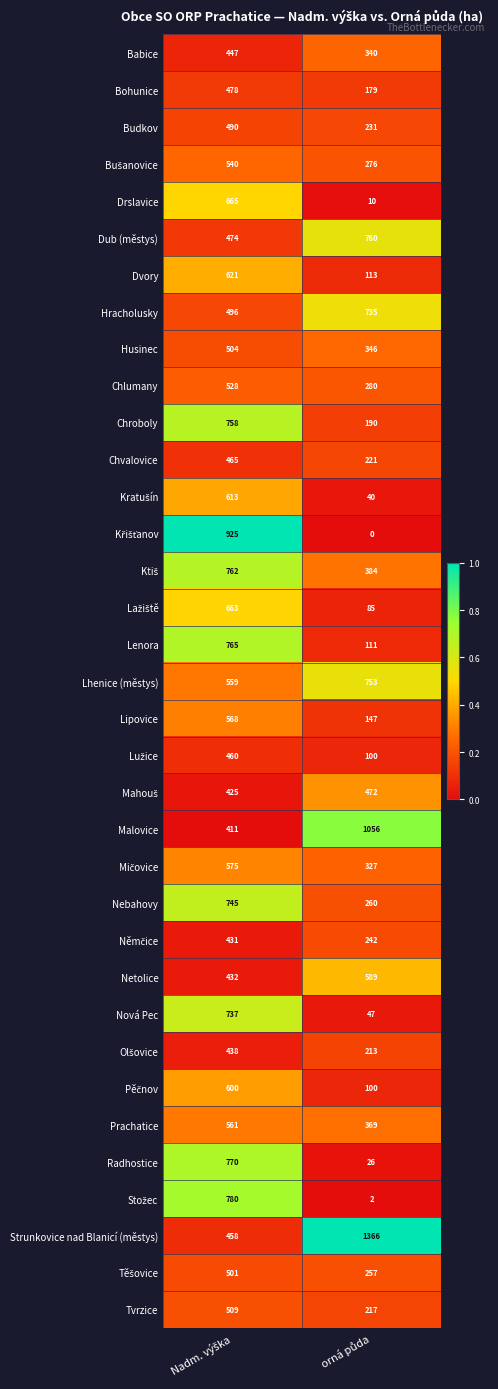

What is the difference between the maximum and minimum values in the Chvalovice series?

244